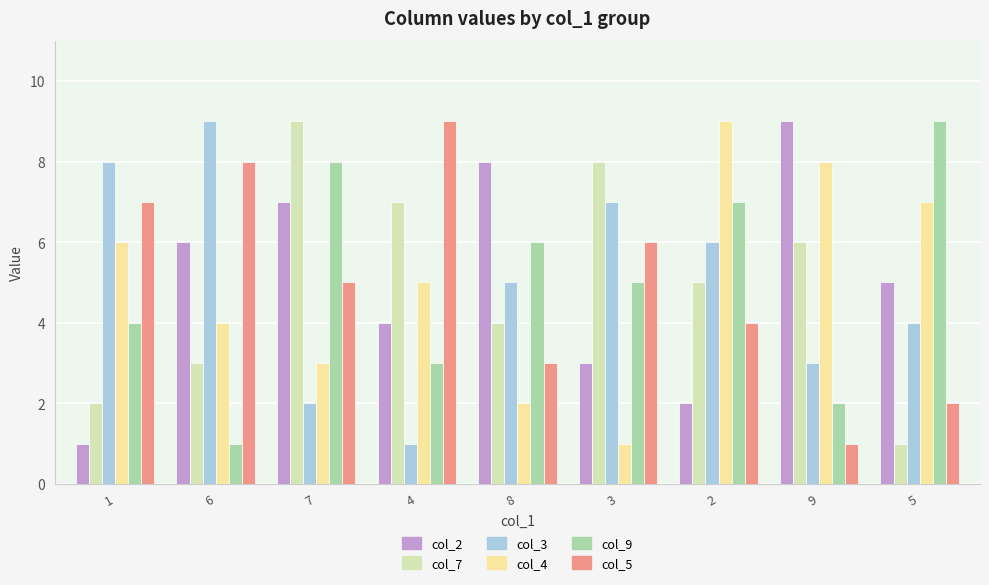

What is the highest value of the col_4 series?

9